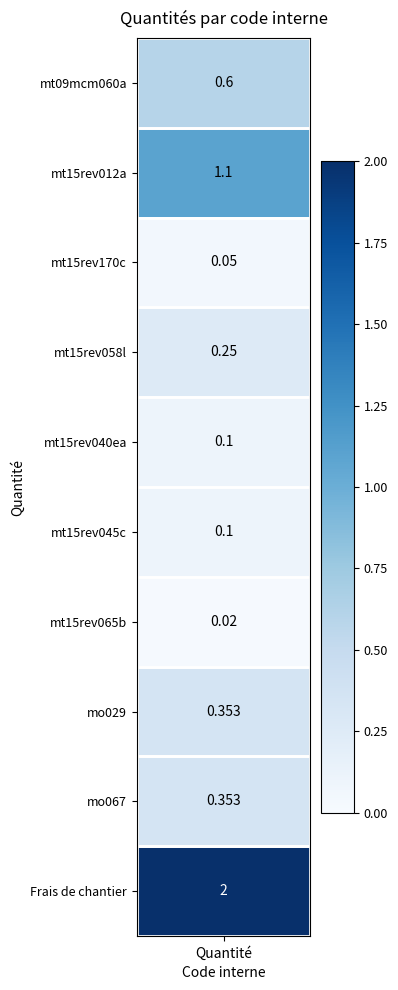

Reading right to left, list all the values displayed in this chart.

2.0	0.4	0.4	0.0	0.1	0.1	0.2	0.1	1.1	0.6